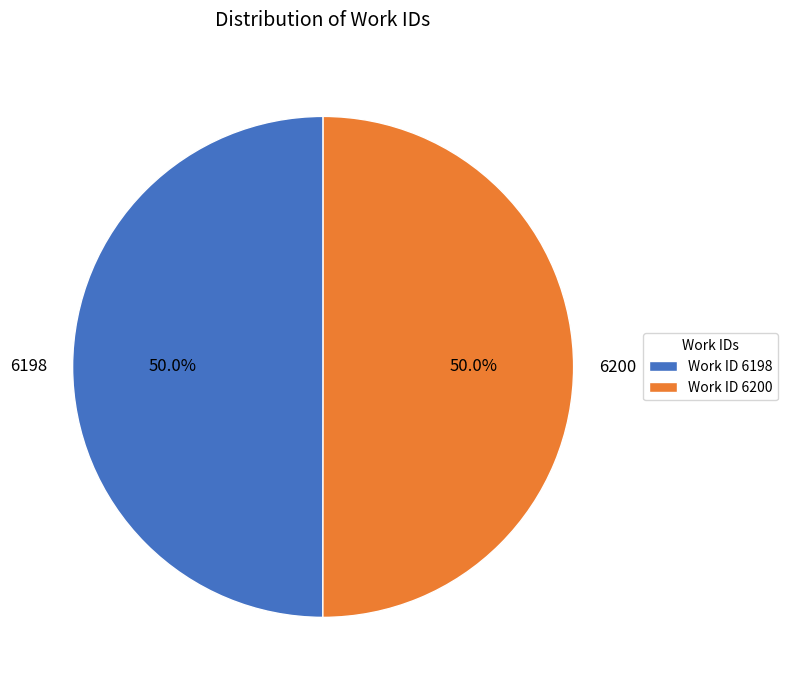

Do 6200 and 6198 together represent more than half of the pie?

Yes